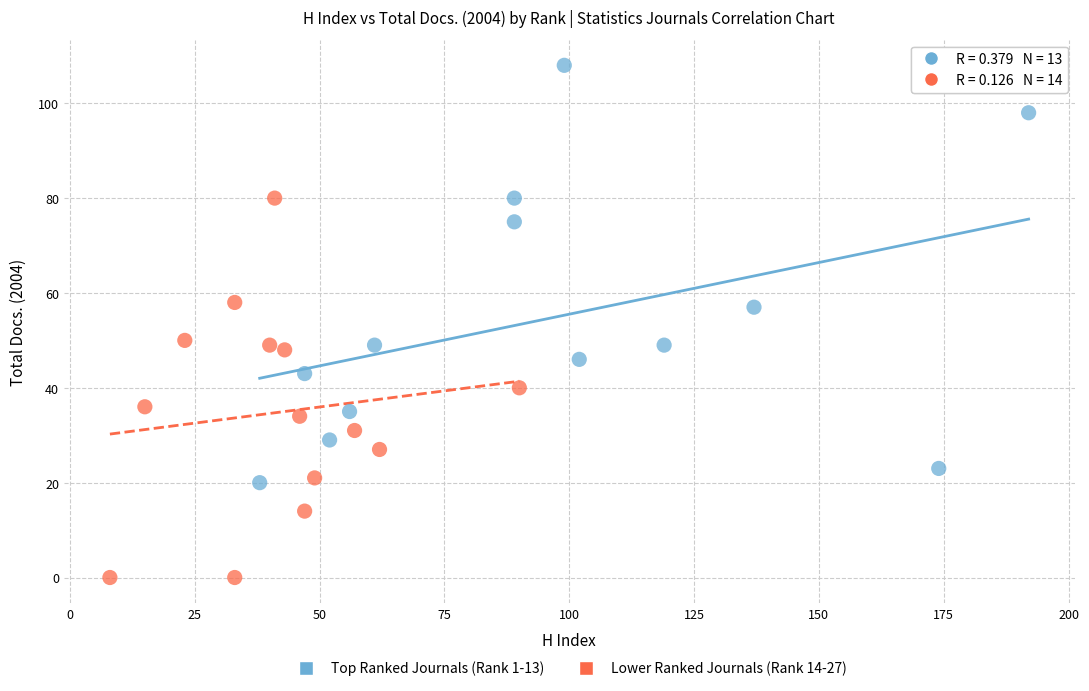

Which series reaches the minimum Y coordinate?

Lower Ranked Journals (Rank 14-27)